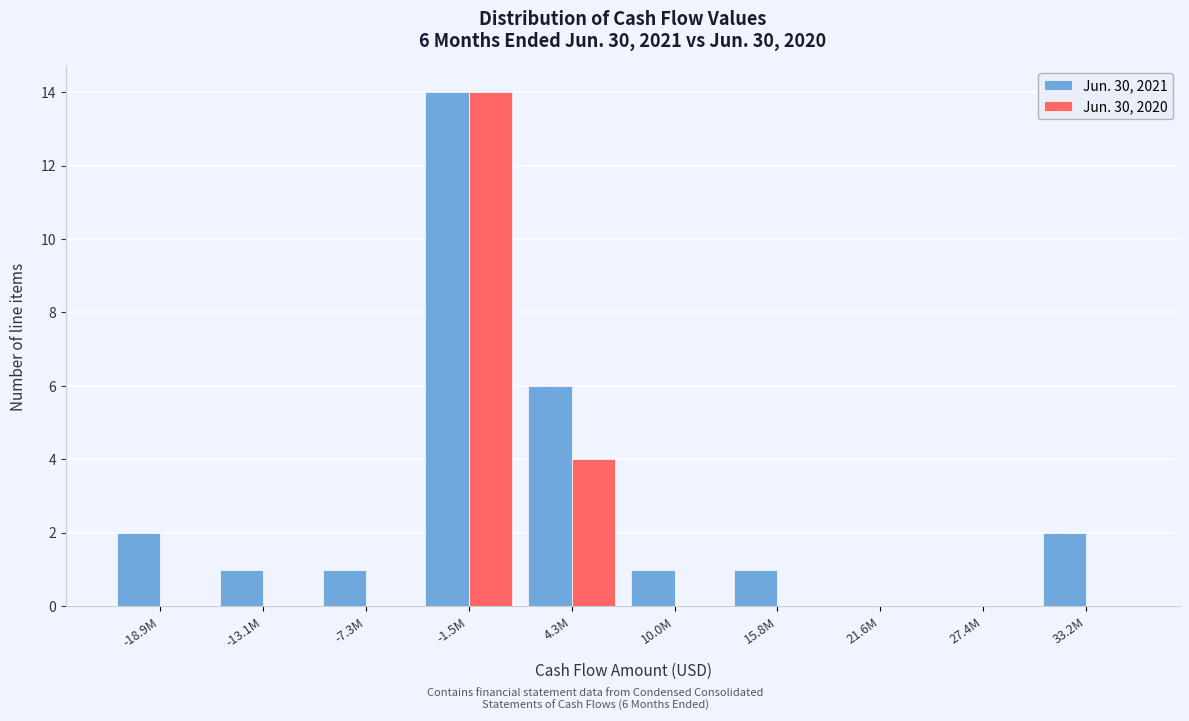

Reading left to right, what are all the values shown in this chart?

Jun. 30, 2021: -18.9M=2	-13.1M=1	-7.3M=1	-1.5M=14	4.3M=6	10.0M=1	15.8M=1	21.6M=0	27.4M=0	33.2M=2
Jun. 30, 2020: -18.9M=0	-13.1M=0	-7.3M=0	-1.5M=14	4.3M=4	10.0M=0	15.8M=0	21.6M=0	27.4M=0	33.2M=0